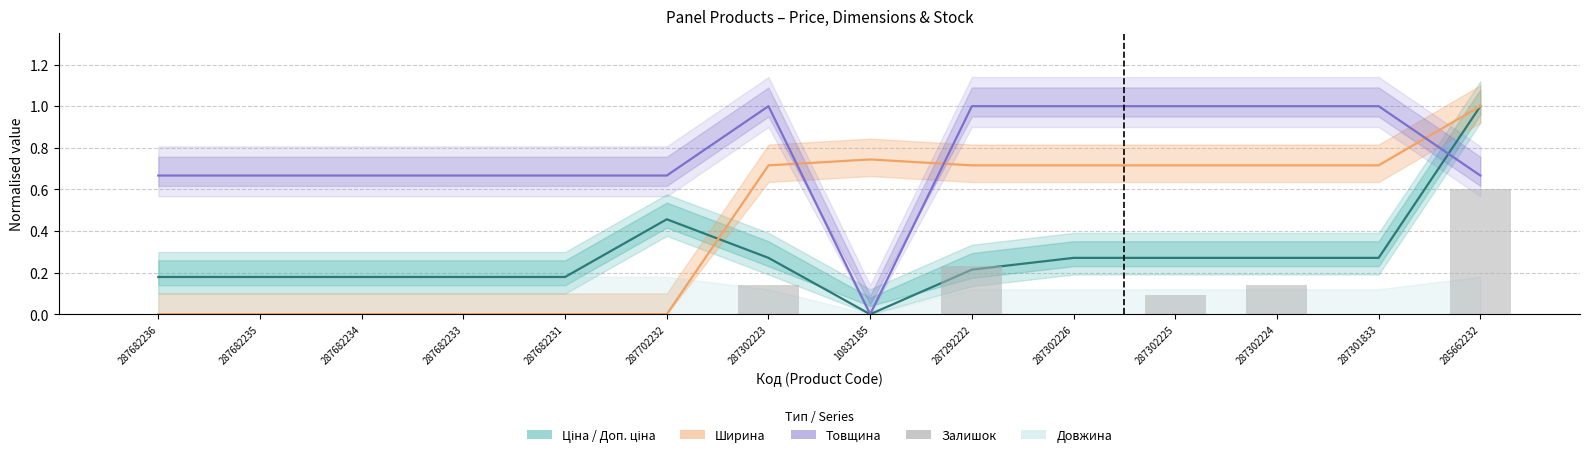

What is the difference between the maximum and minimum values in the Ширина series?

1.0